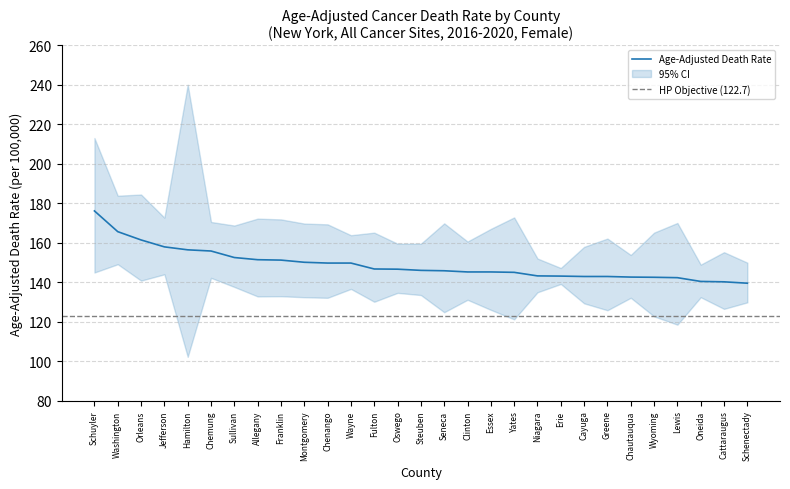

The value at Cayuga is 142.9. True or false?

True